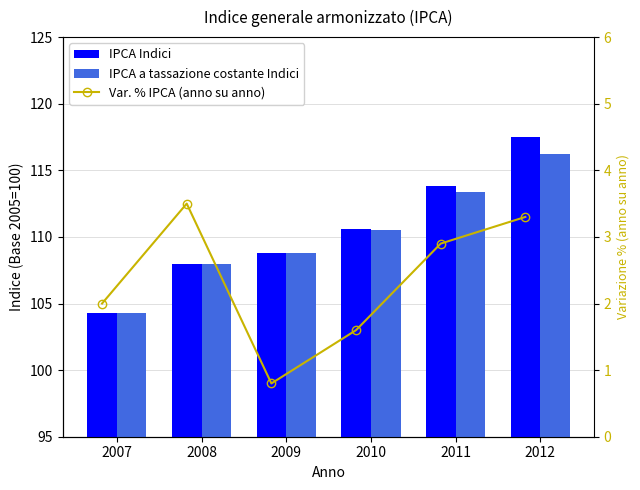

List the labels in order of IPCA a tassazione costante Indici value, smallest first.

2007, 2008, 2009, 2010, 2011, 2012